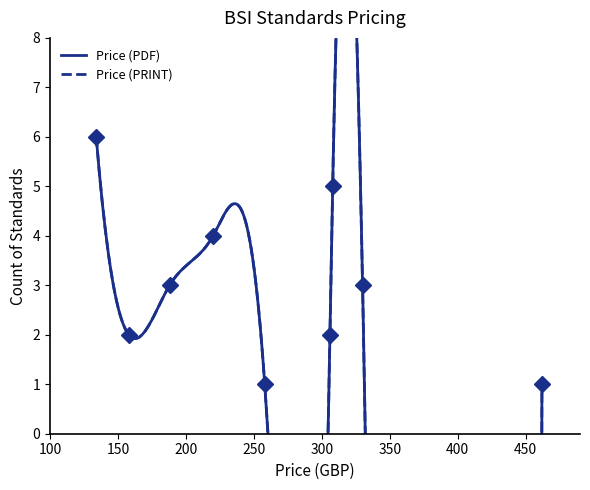

What is the value of the Price (PRINT) point at the 5th from the left?

258